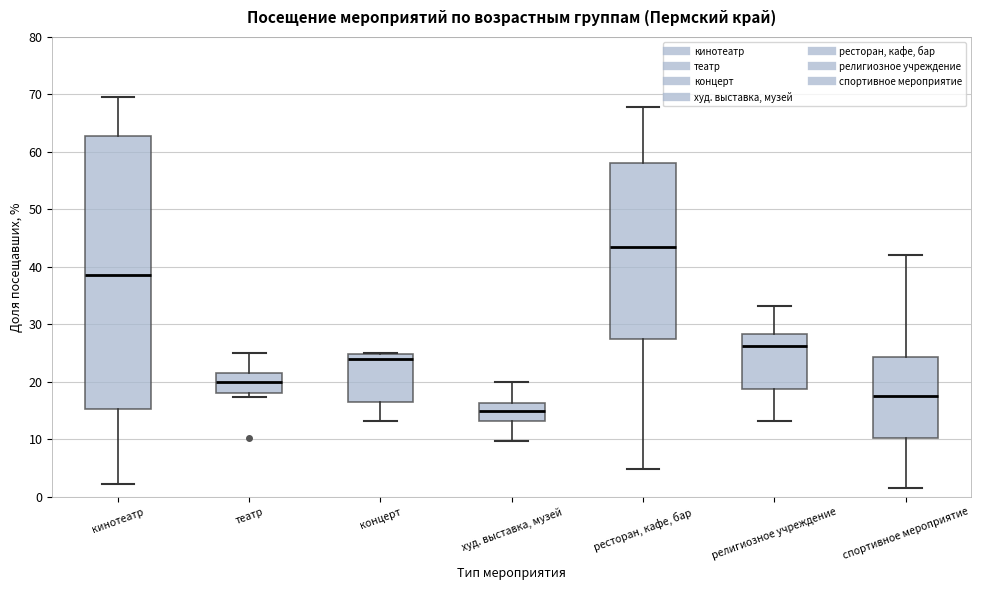

Reading left to right, read every box against the y-axis: the position of its median line, the range the box covers, and the ends of its whiskers. The values are not printed on the chart, so give them approximately, as read against the axis.

кинотеатр: median 39, box 15 to 63, whiskers 2 to 70
театр: median 20, box 18 to 22, whiskers 17 to 25
концерт: median 24, box 16 to 25, whiskers 13 to 25
худ. выставка, музей: median 15, box 13 to 16, whiskers 10 to 20
ресторан, кафе, бар: median 43, box 28 to 58, whiskers 5 to 68
религиозное учреждение: median 26, box 19 to 28, whiskers 13 to 33
спортивное мероприятие: median 18, box 10 to 24, whiskers 1 to 42